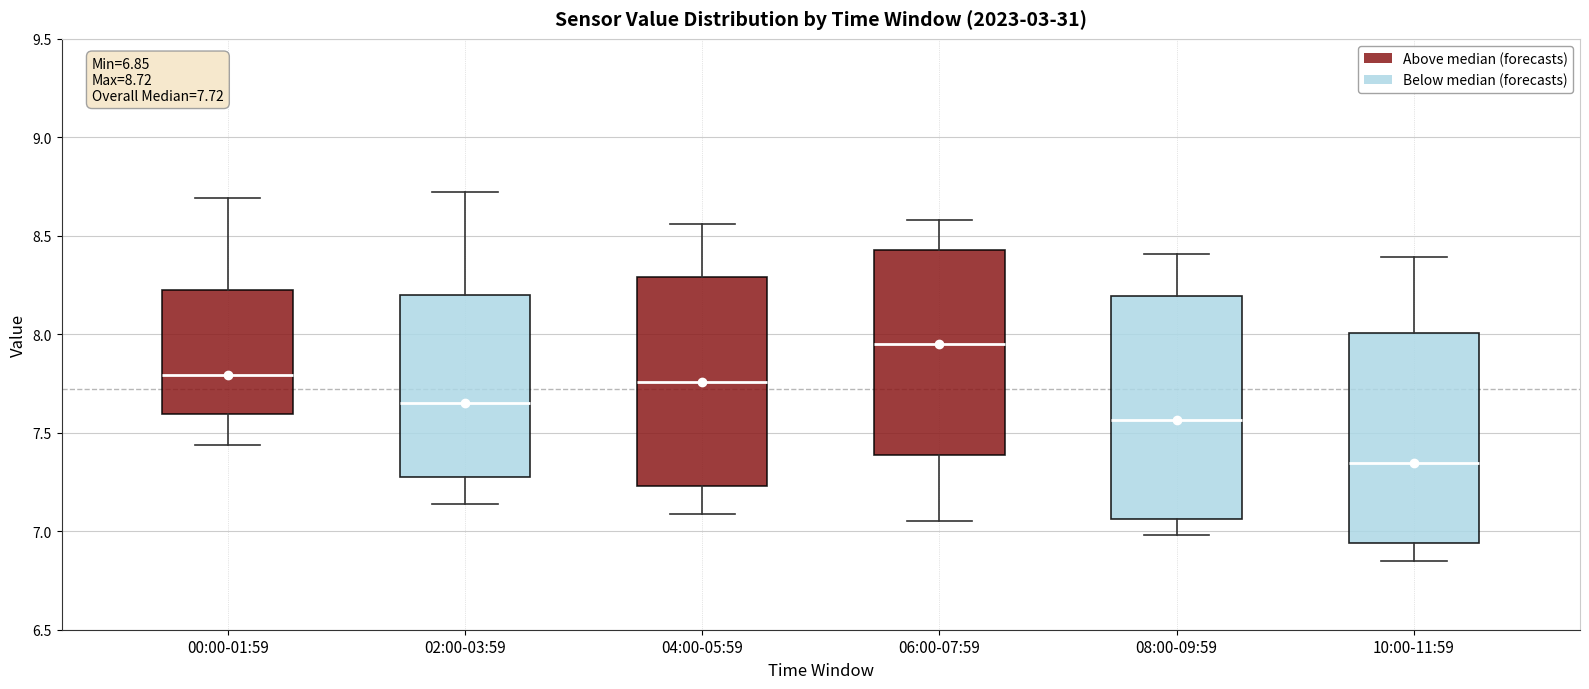

Which box has the lowest median line?

10:00-11:59